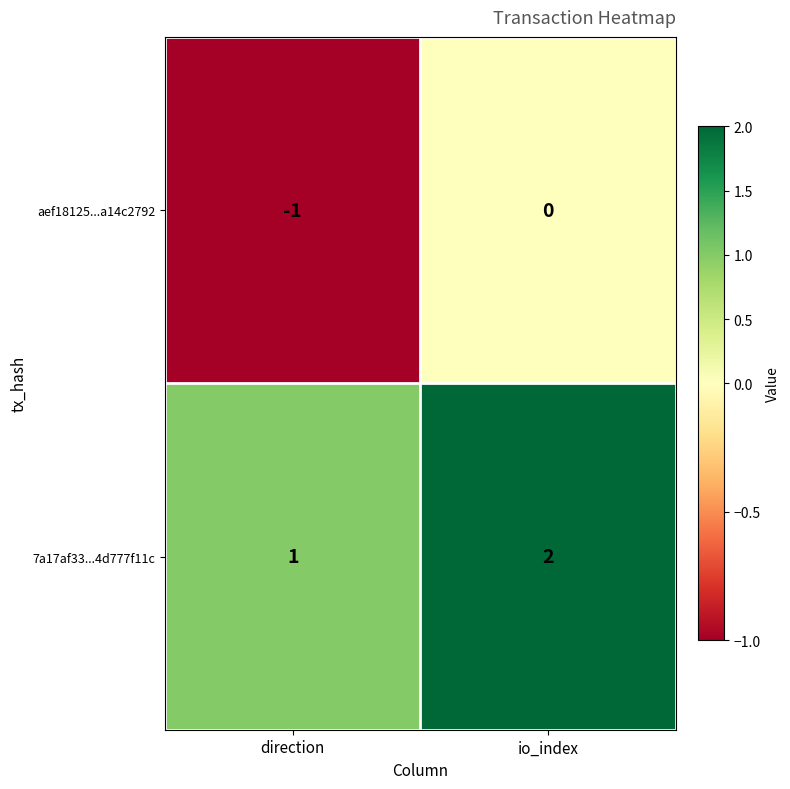

What is the sum of all 7a17af33...4d777f11c values?

3